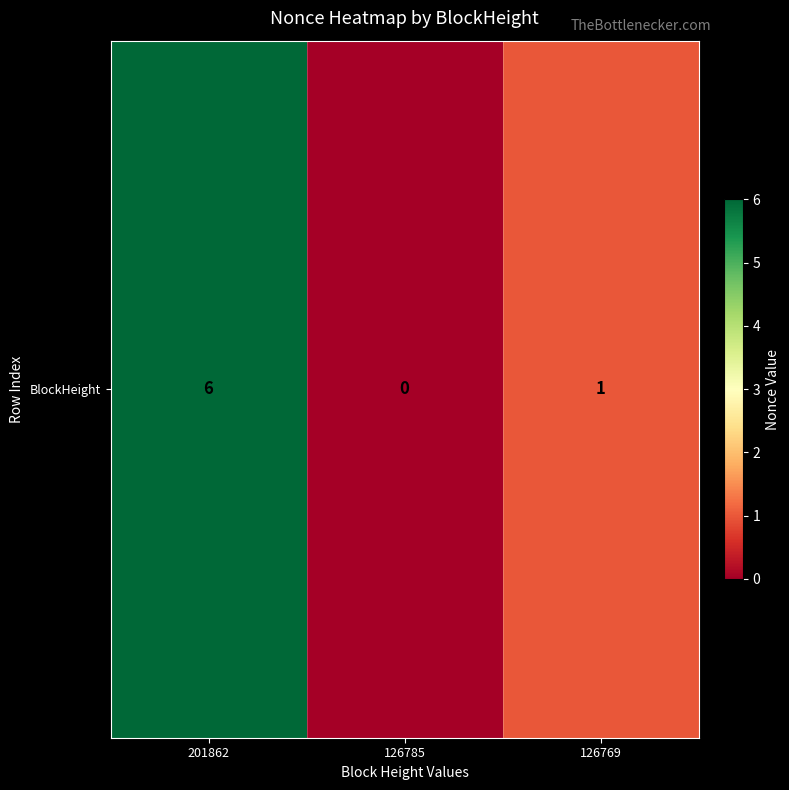

What is the sum of all values?

7